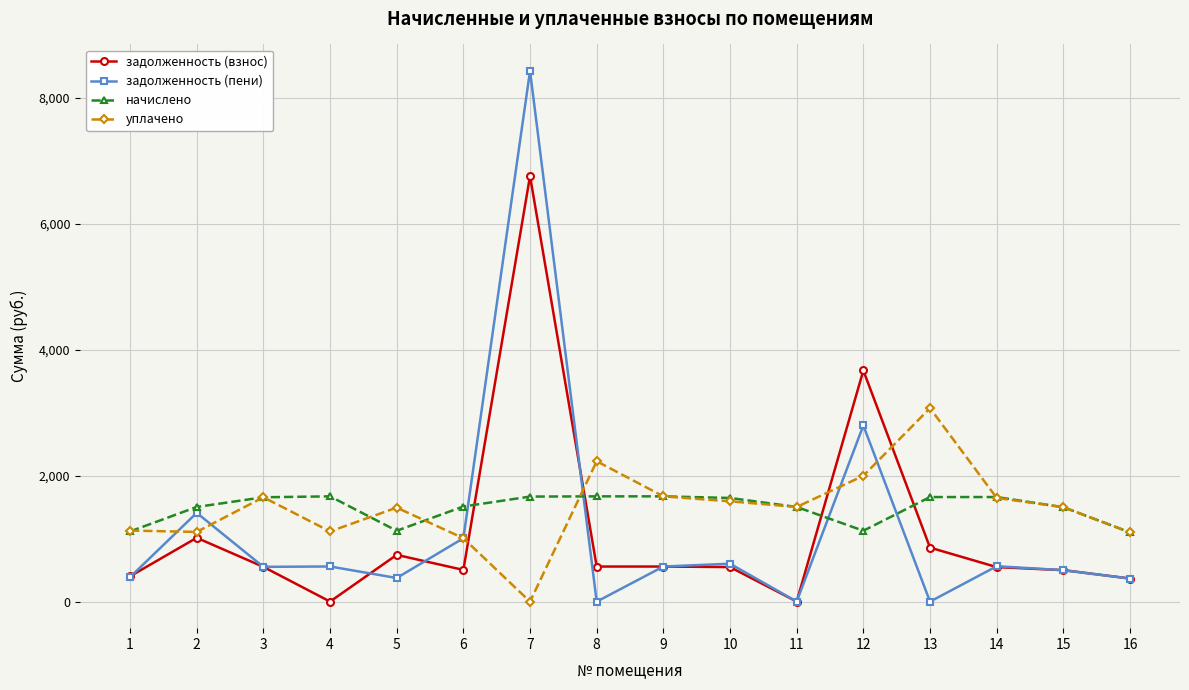

What is the value of the начислено point at the 15th from the left?

1499.4